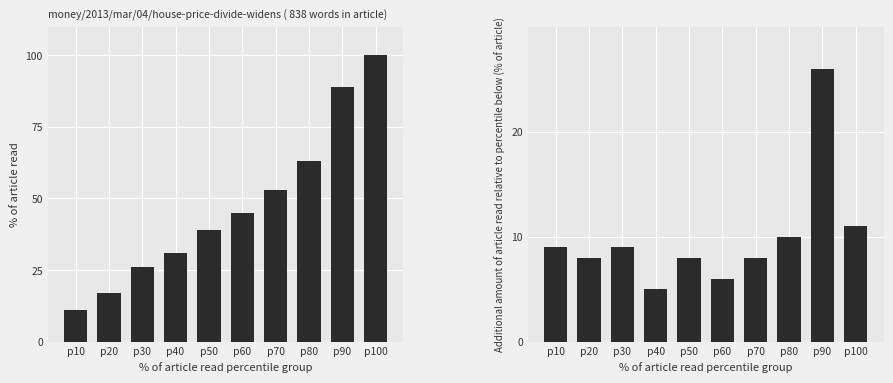

Which category has the highest value in the Additional % of article read series?

p90